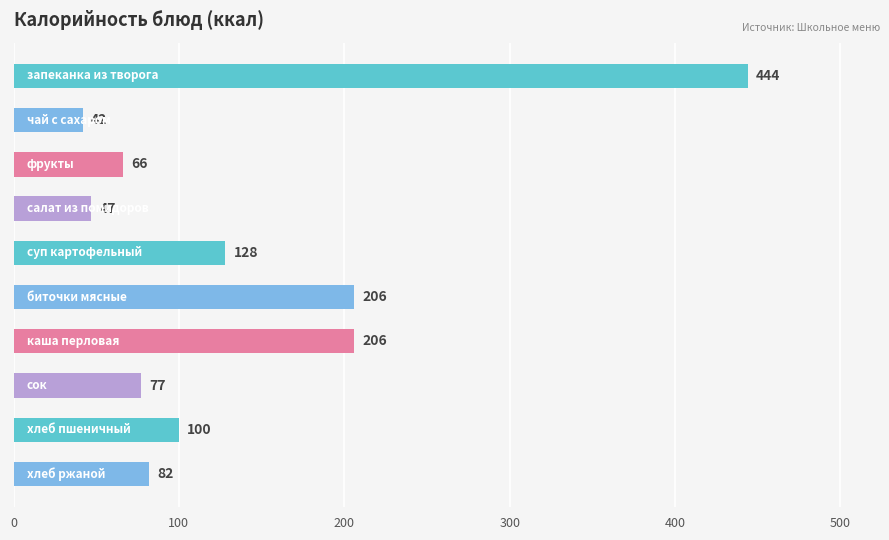

How many distinct data groups are displayed?

1